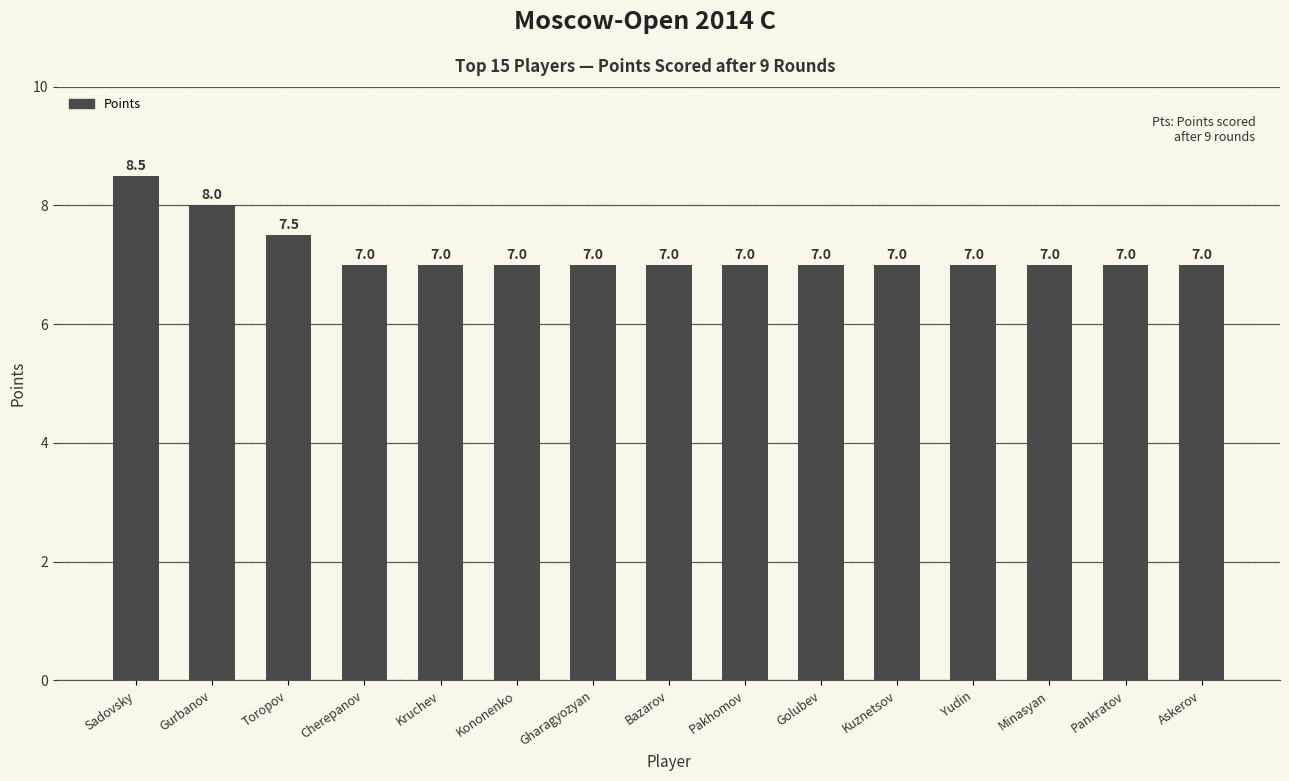

What is the difference between the second highest and minimum values?

1.0